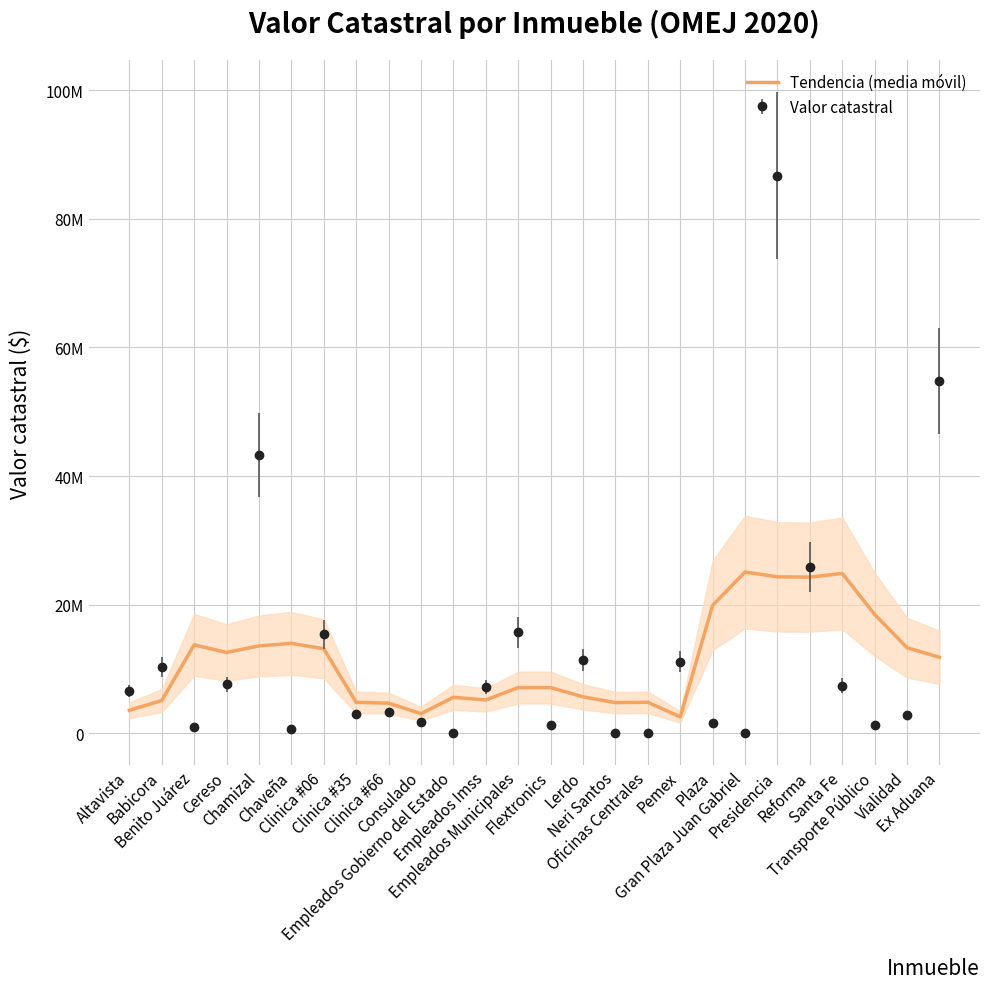

What is the average value?

11253512.6